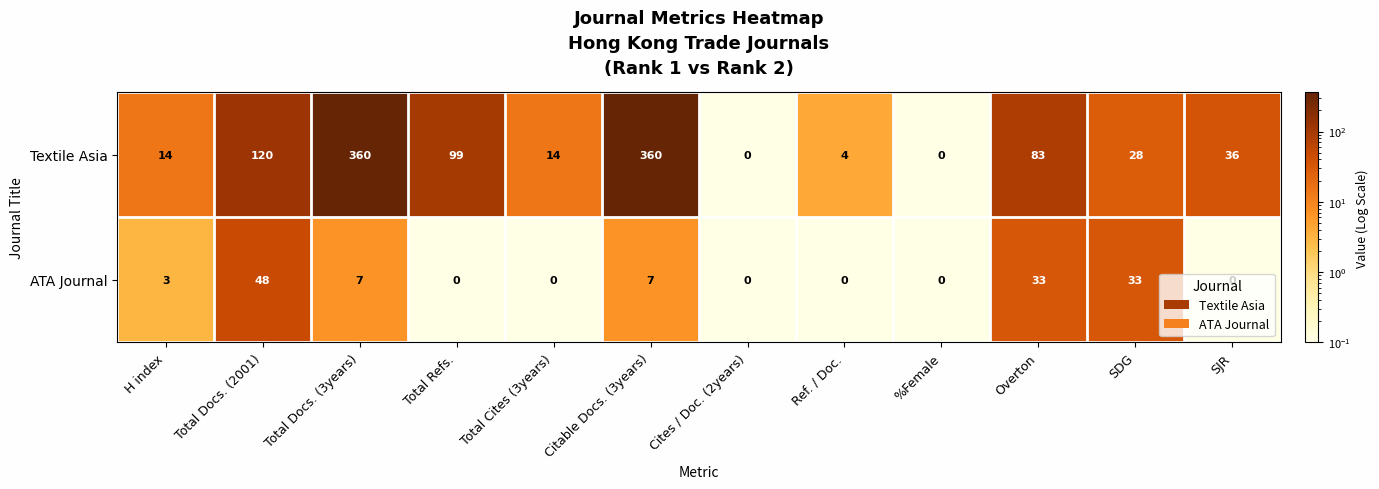

What is the maximum value for ATA Journal?

48